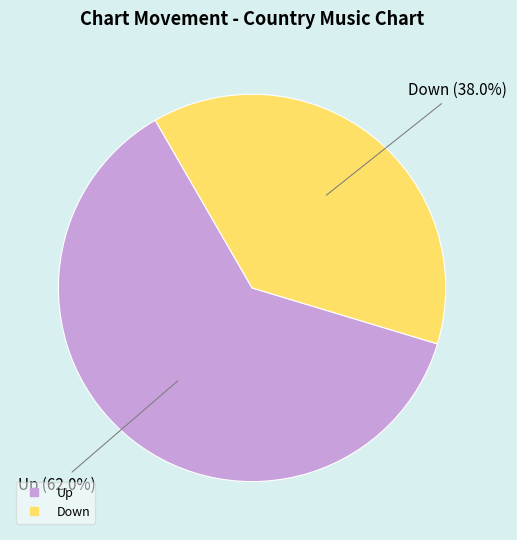

How many slices are in this pie chart?

2